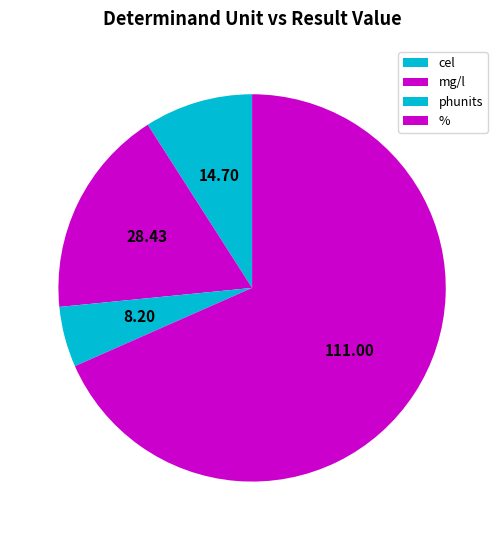

Rank the categories by value from lowest to highest.

phunits, cel, mg/l, %